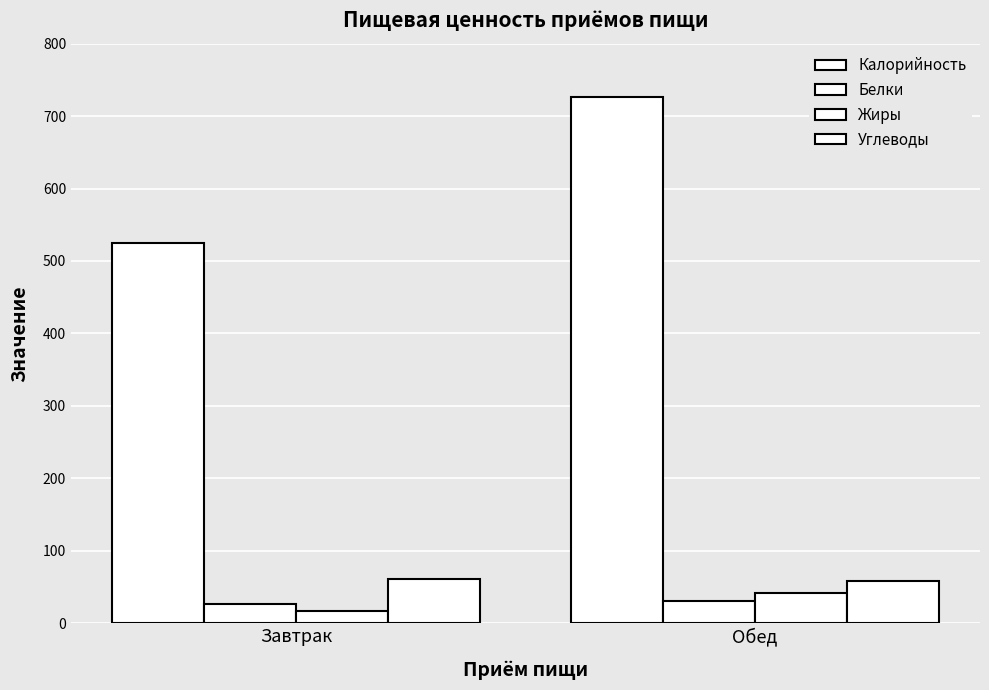

Are the bars horizontal?

No